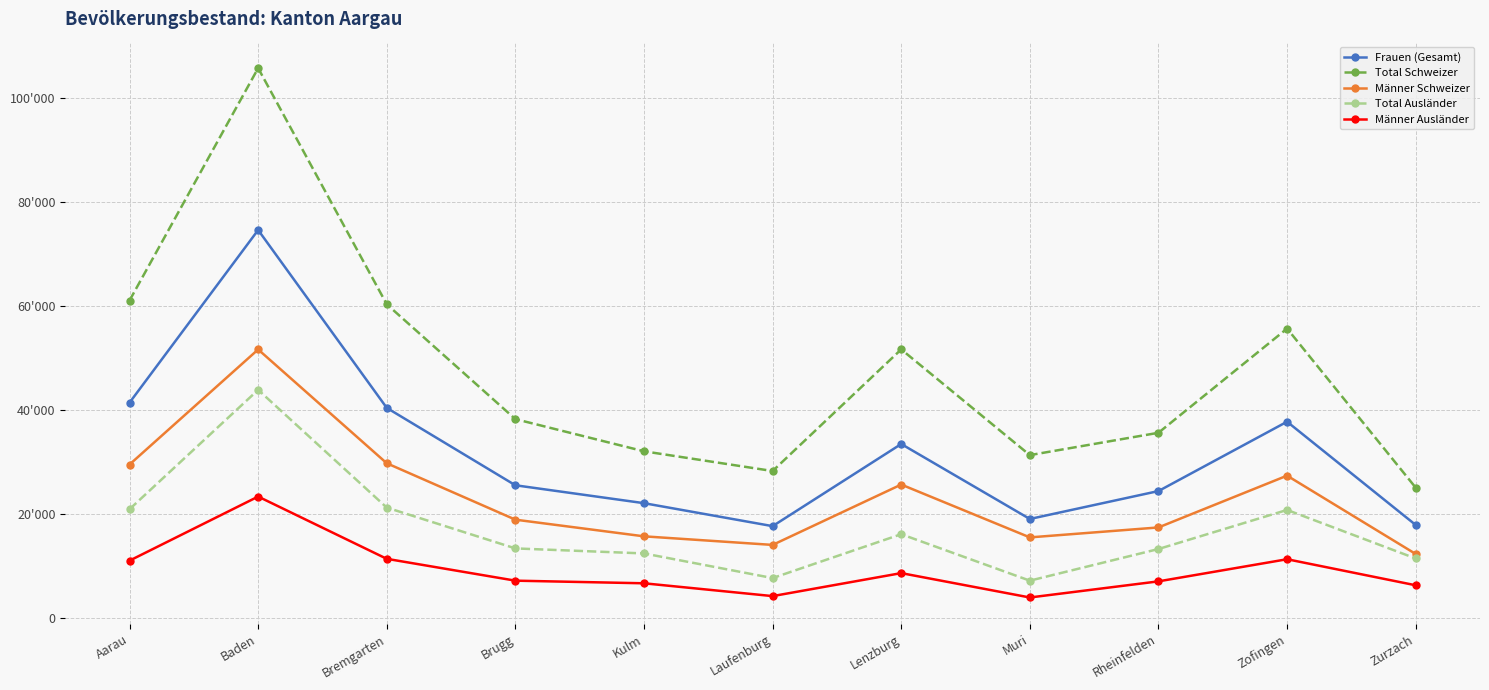

Which series changed the most between Bremgarten and Laufenburg?

Total Schweizer